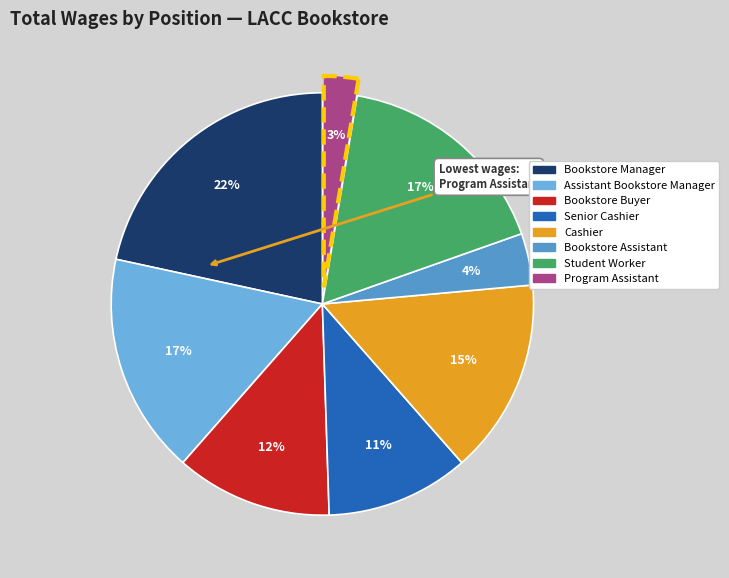

Is Bookstore Manager the majority of the pie?

No